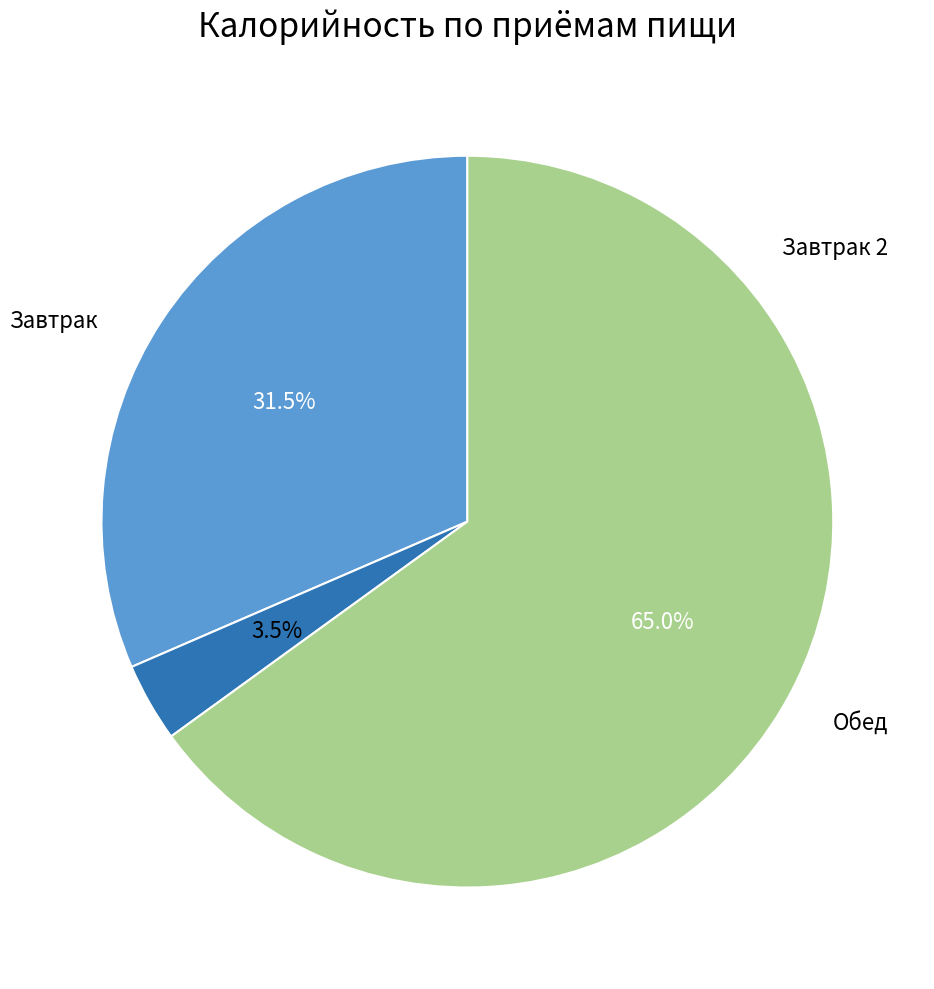

Is there any slice that represents more than half of the pie?

Yes